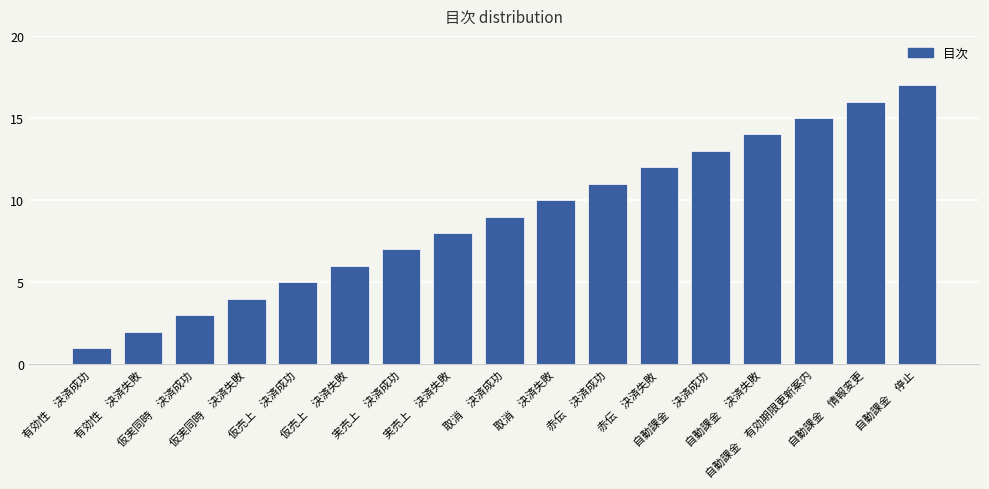

Where is the data nearest to the value 9?

取消　決済成功